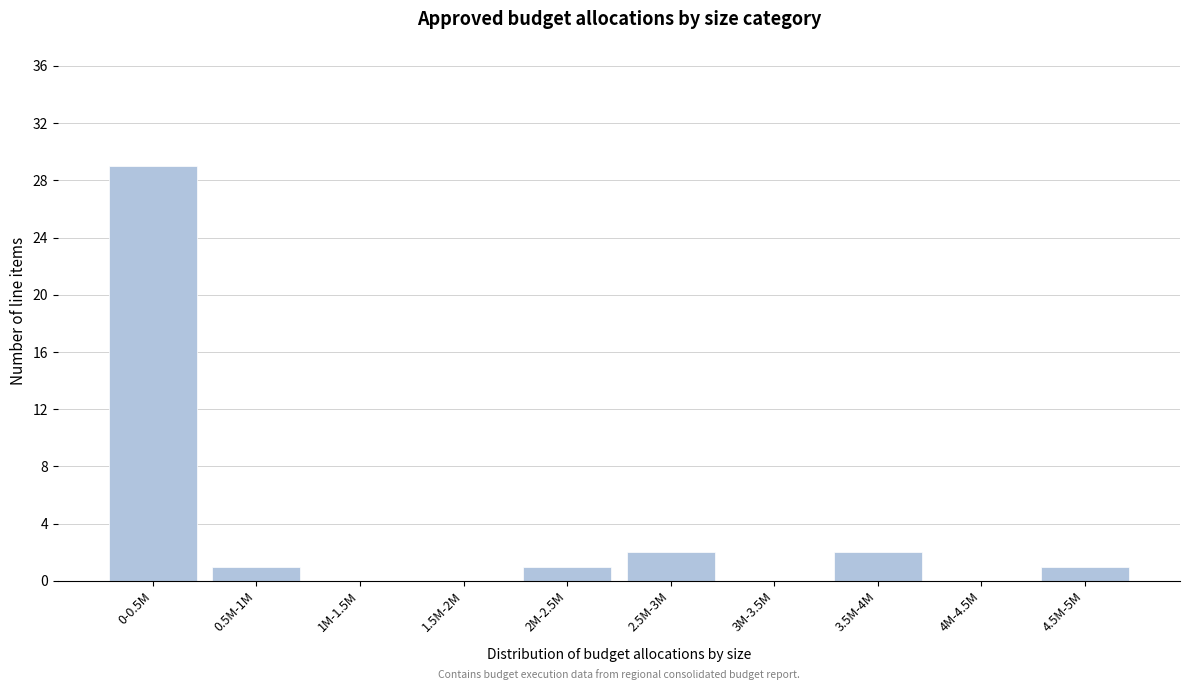

Reading left to right, extract all data points from this chart.

0-0.5M=29	0.5M-1M=1	1M-1.5M=0	1.5M-2M=0	2M-2.5M=1	2.5M-3M=2	3M-3.5M=0	3.5M-4M=2	4M-4.5M=0	4.5M-5M=1